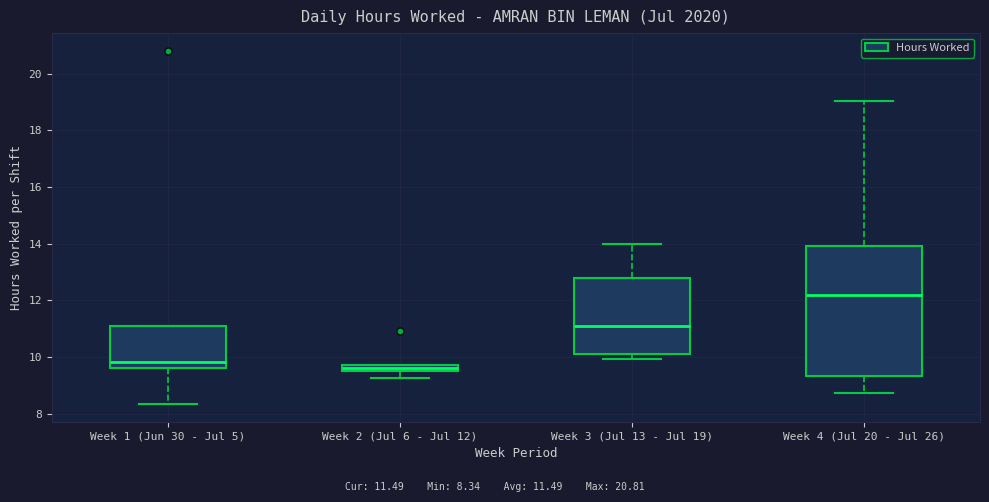

Where does the lower whisker of the box for Week 4 (Jul 20 - Jul 26) end on the y-axis? The values are not printed on the chart, so give them approximately, as read against the axis.

8.8